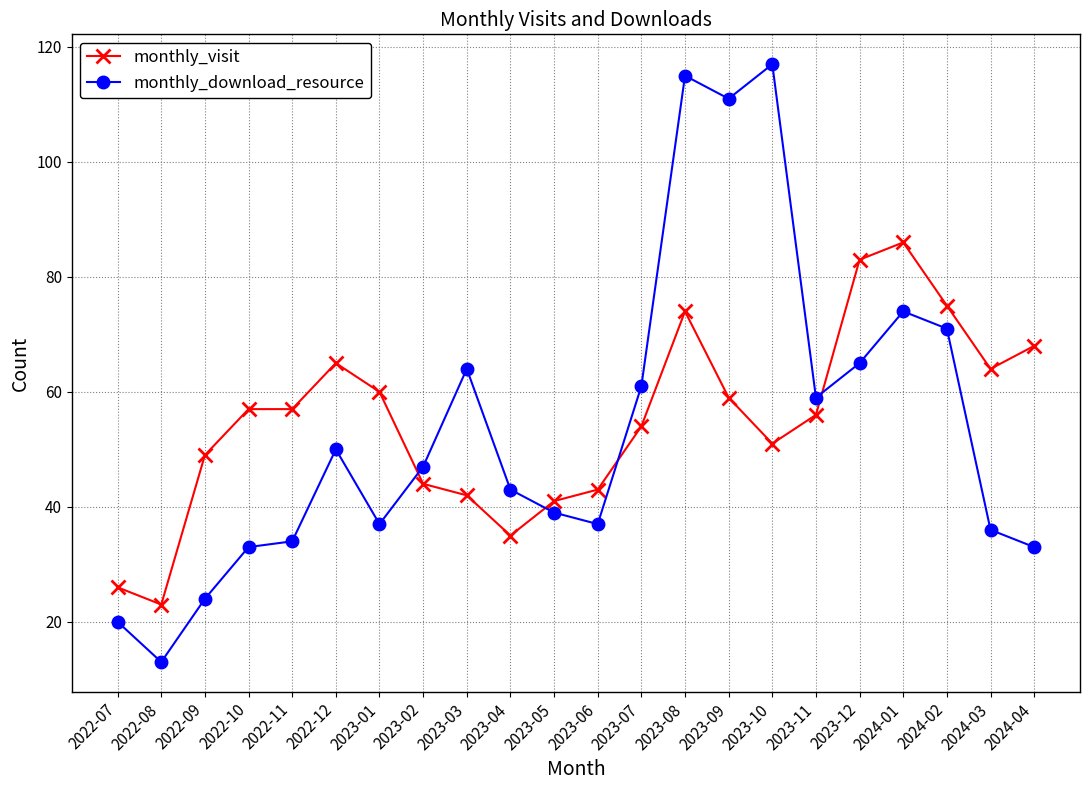

Where is the first local minimum for monthly_visit?

2022-08